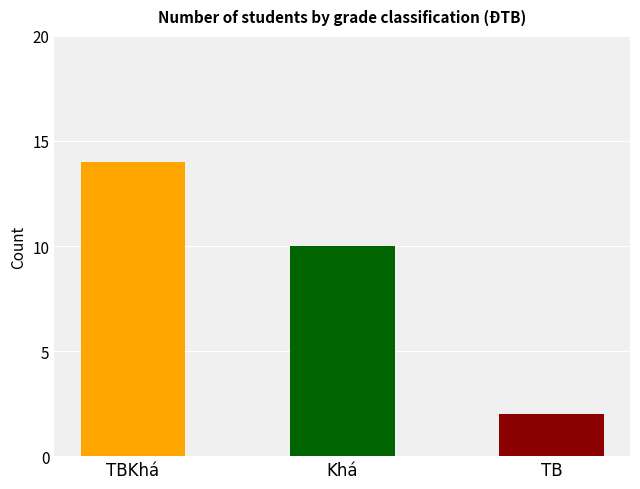

Is it true that the value at Khá is 7?

False